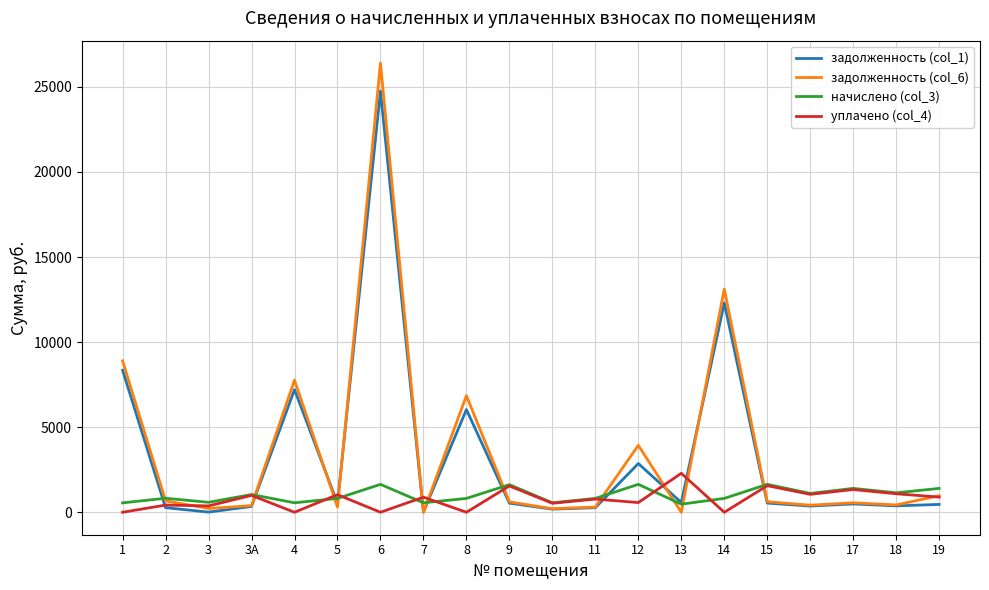

At which category is the sum across all series the highest?

6